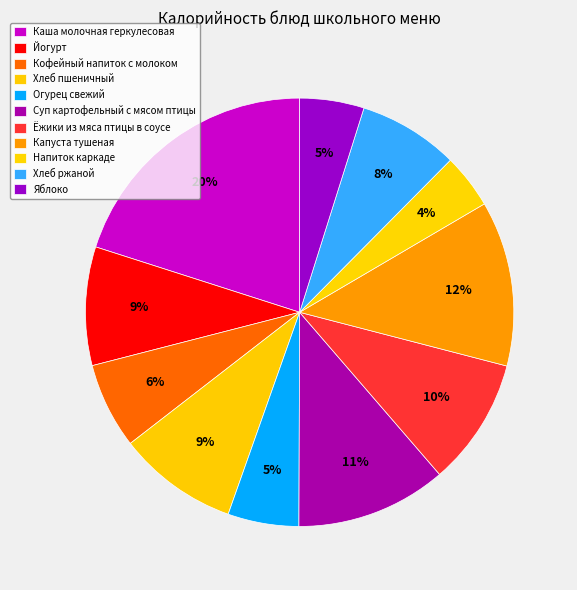

Rank the categories by value from highest to lowest.

Каша молочная геркулесовая, Капуста тушеная, Суп картофельный с мясом птицы, Ёжики из мяса птицы в соусе, Хлеб пшеничный, Йогурт, Хлеб ржаной, Кофейный напиток с молоком, Огурец свежий, Яблоко, Напиток каркаде